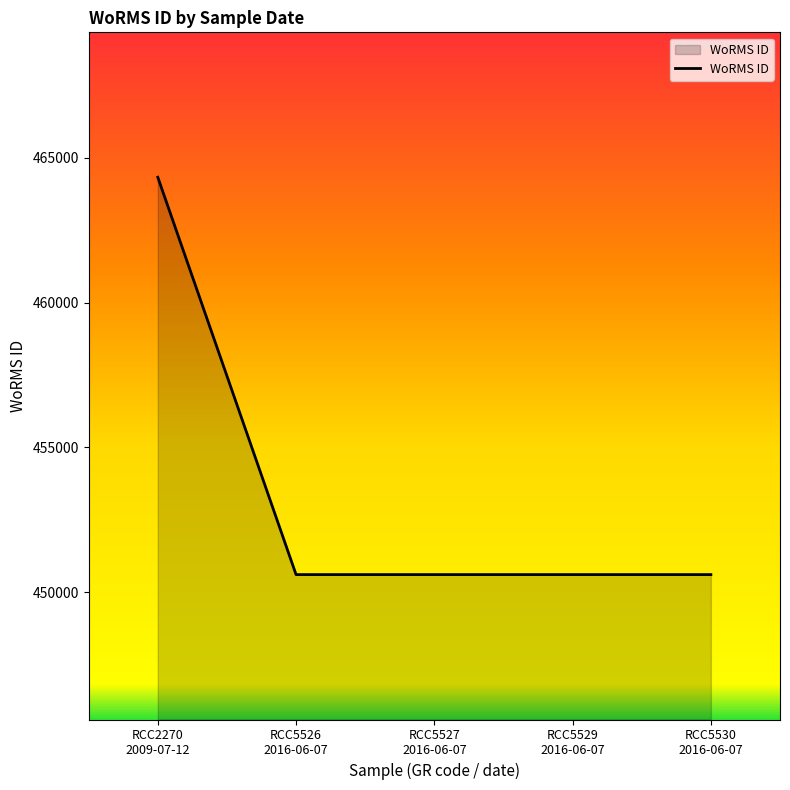

True or false: there are more than 2 points higher than both neighbors.

False